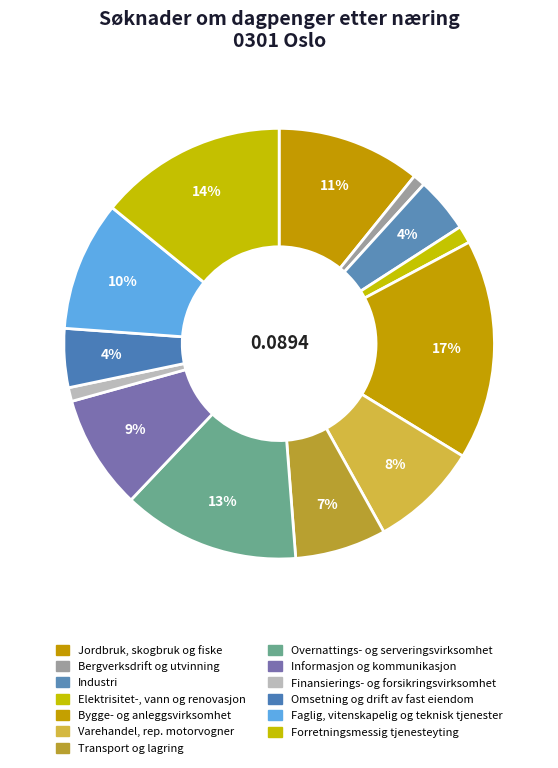

What is the total percentage of Informasjon og kommunikasjon and Overnattings- og serveringsvirksomhet?

21.9%